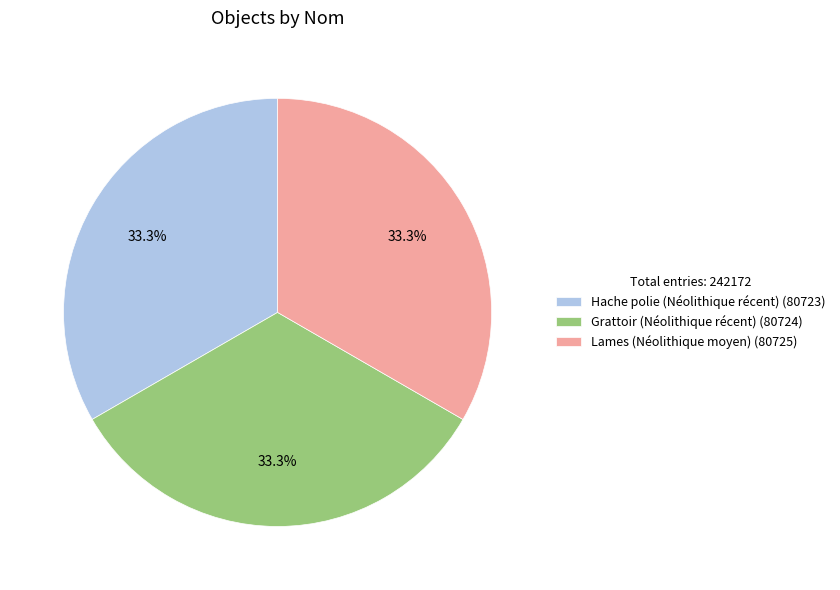

Approximately how many times larger is the value at Grattoir (Néolithique récent) (80724) compared to Hache polie (Néolithique récent) (80723)?

1.0